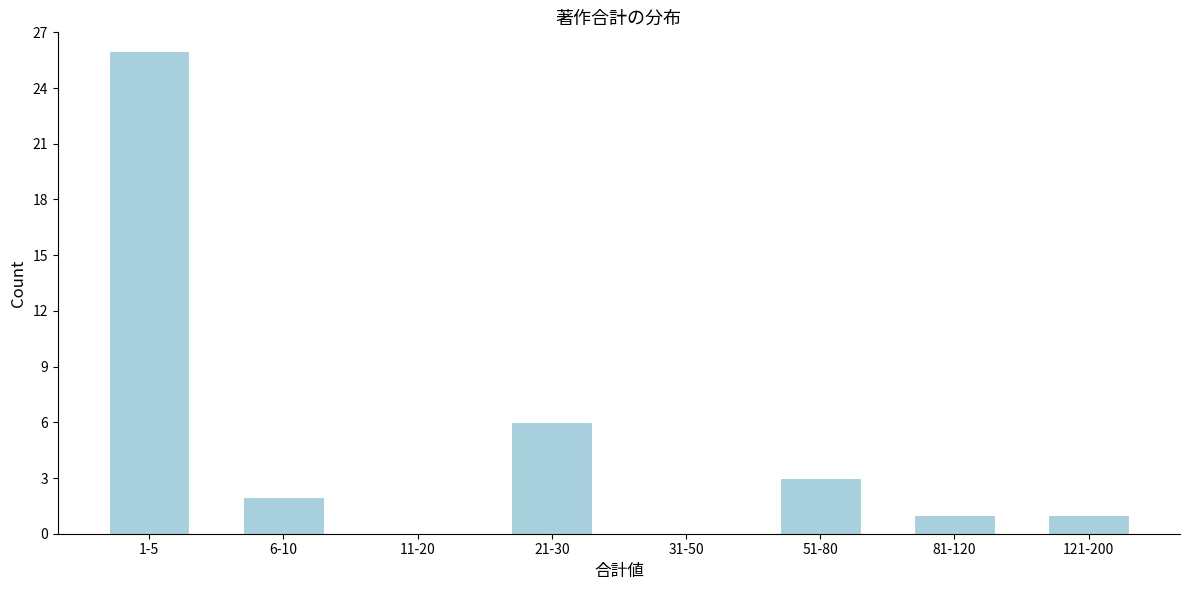

Reading left to right, list all the values displayed in this chart.

1-5=26	6-10=2	11-20=0	21-30=6	31-50=0	51-80=3	81-120=1	121-200=1